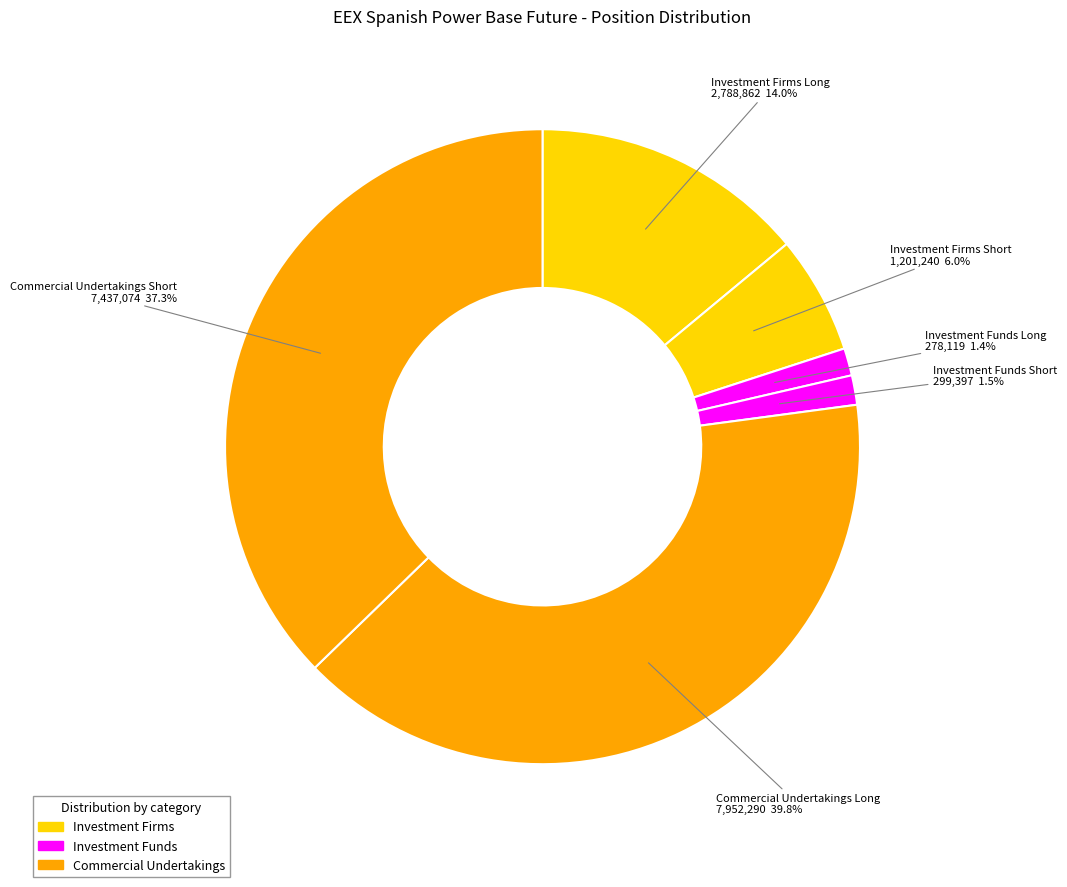

The Commercial Undertakings Short slice represents 26% of the pie. True or false?

False